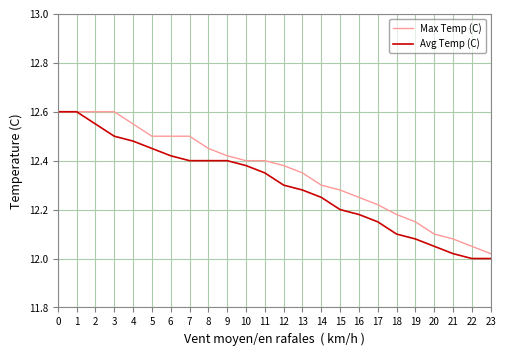

Which series has the largest total across all categories?

Max Temp (C)